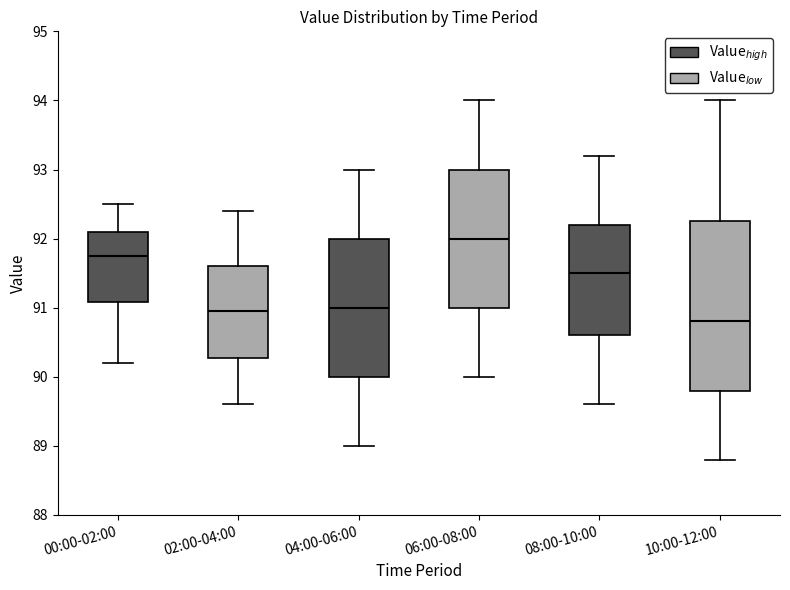

Comparing the boxes themselves (not the whiskers), which one is the tallest?

10:00-12:00